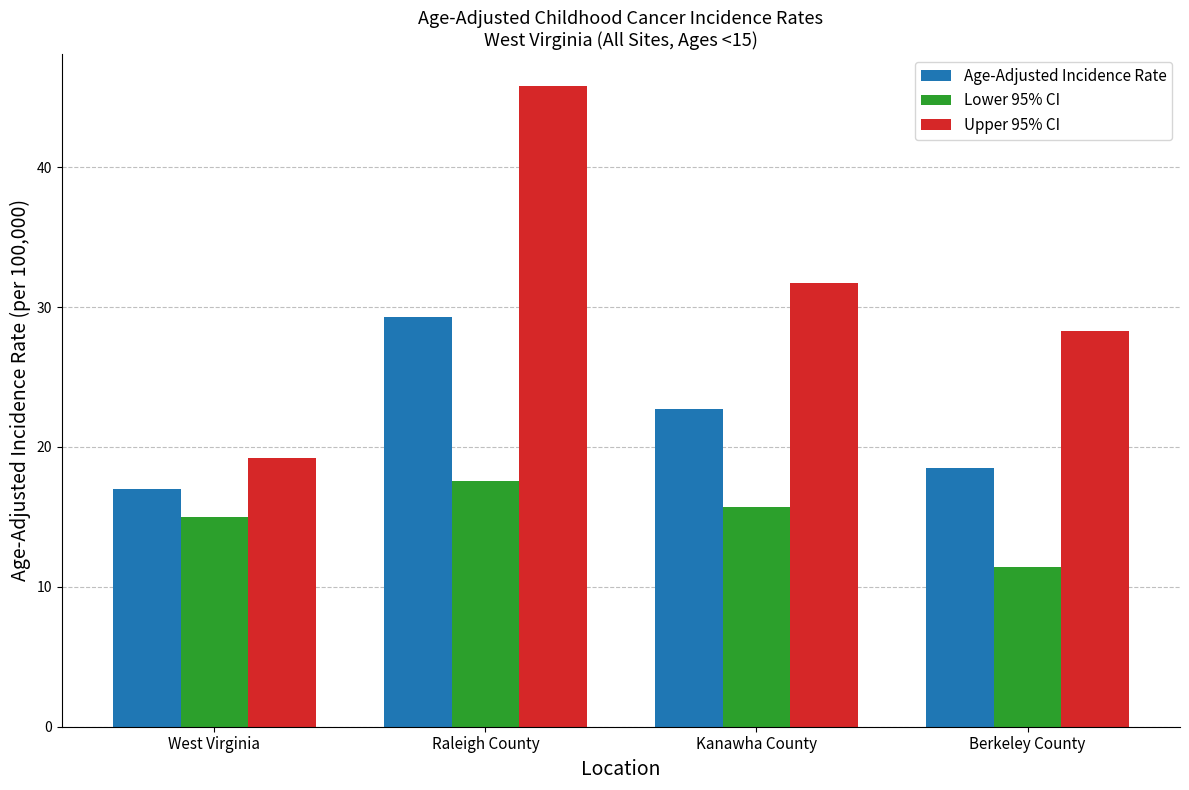

At which label does Upper 95% CI first exceed 31?

Raleigh County